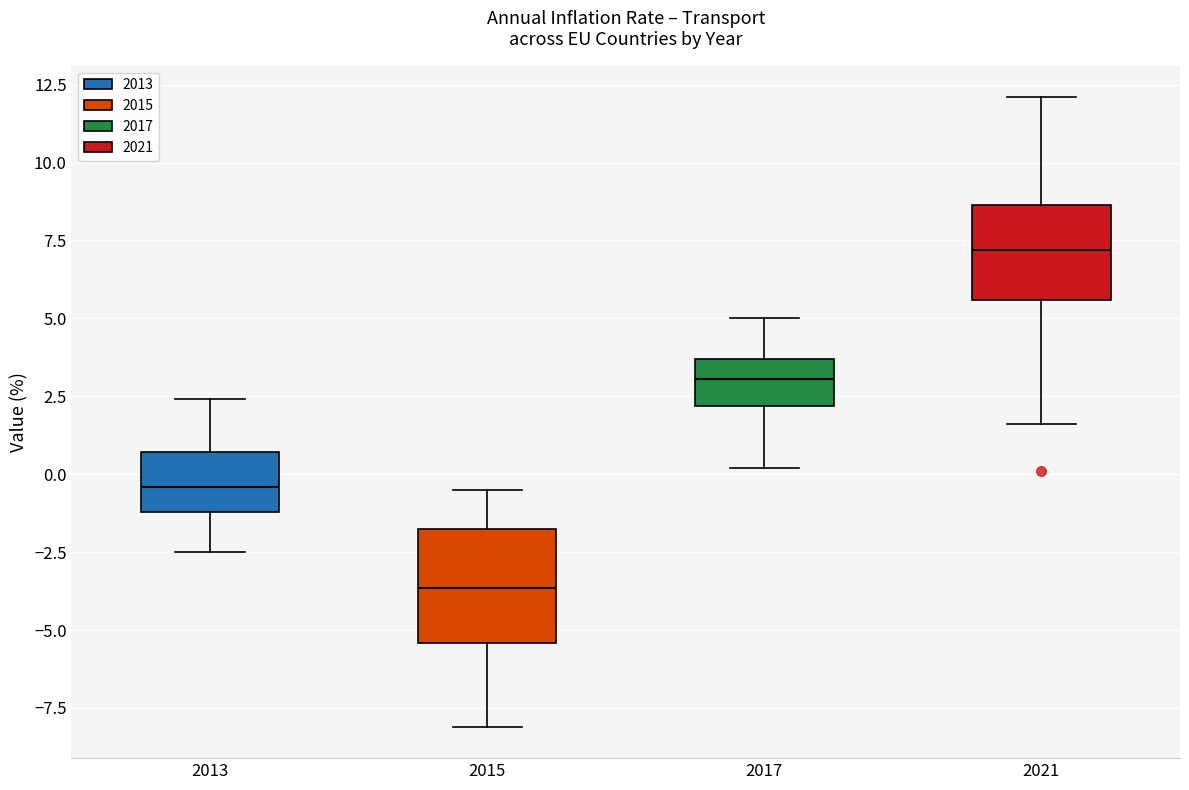

Which box's median line is the lowest?

2015